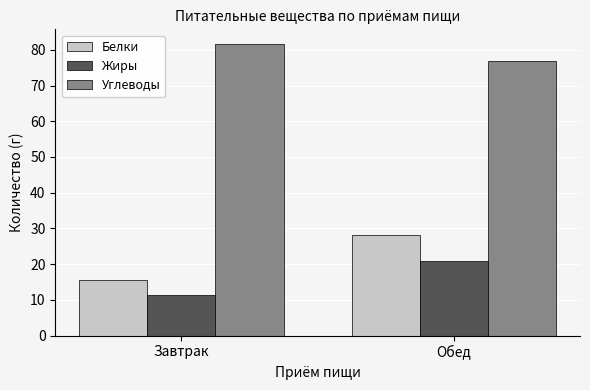

Is the value of Жиры at Завтрак greater than the value of Белки at Обед?

No